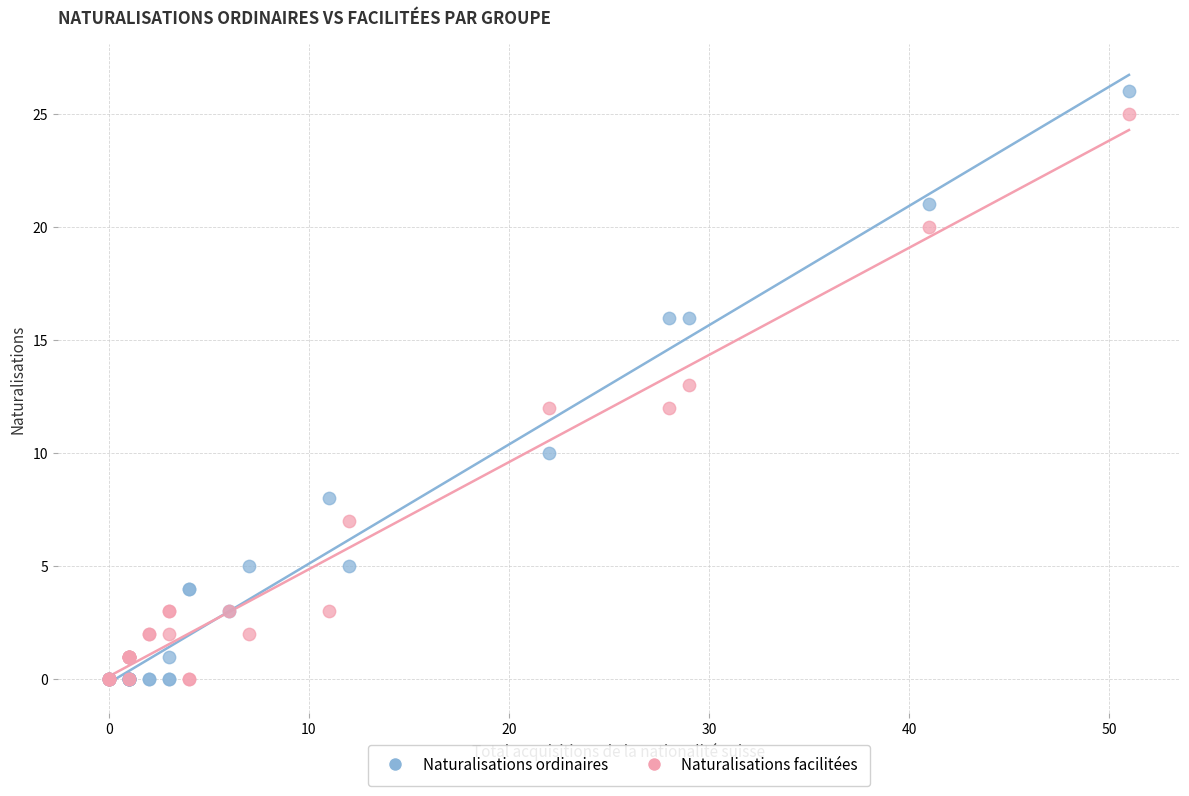

Which series reaches the maximum Y coordinate?

Naturalisations ordinaires